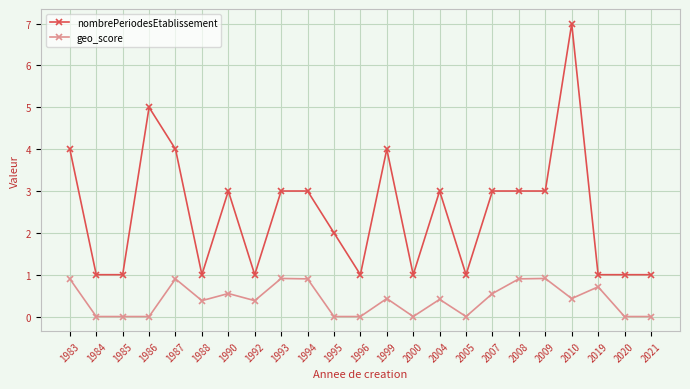

At which category does nombrePeriodesEtablissement reach its first local peak?

1986